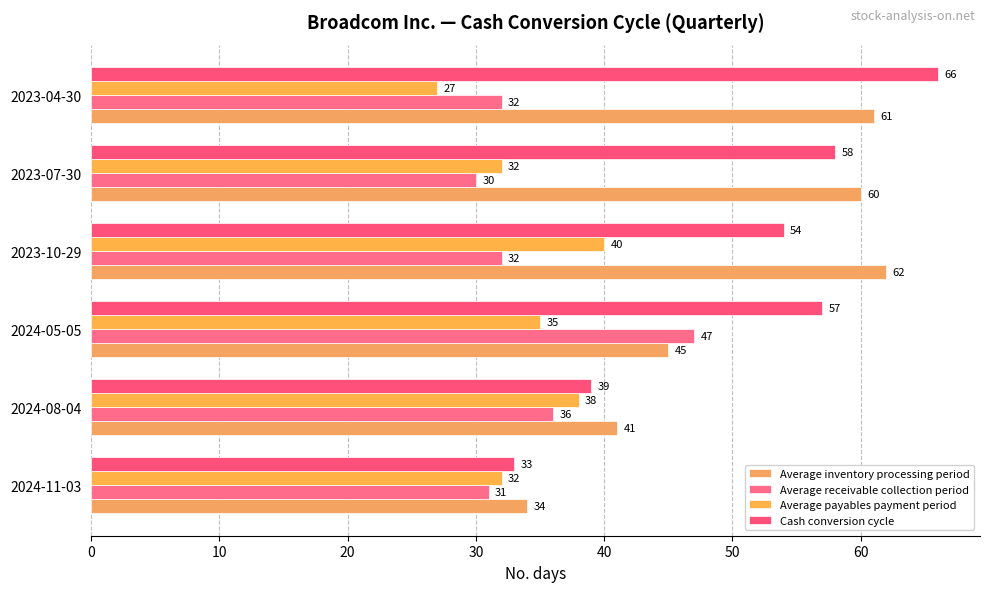

Which series has the largest range (max minus min)?

Cash conversion cycle